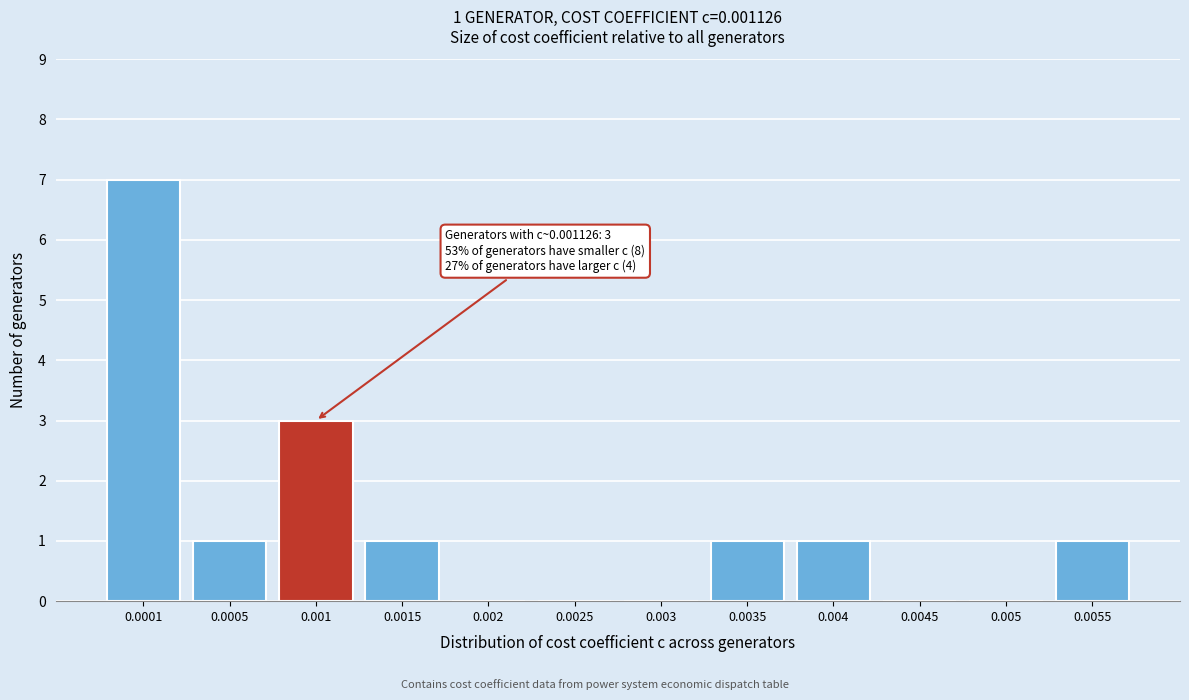

Reading right to left, list all the values displayed in this chart.

0.0055=1	0.005=0	0.0045=0	0.004=1	0.0035=1	0.003=0	0.0025=0	0.002=0	0.0015=1	0.001=3	0.0005=1	0.0001=7